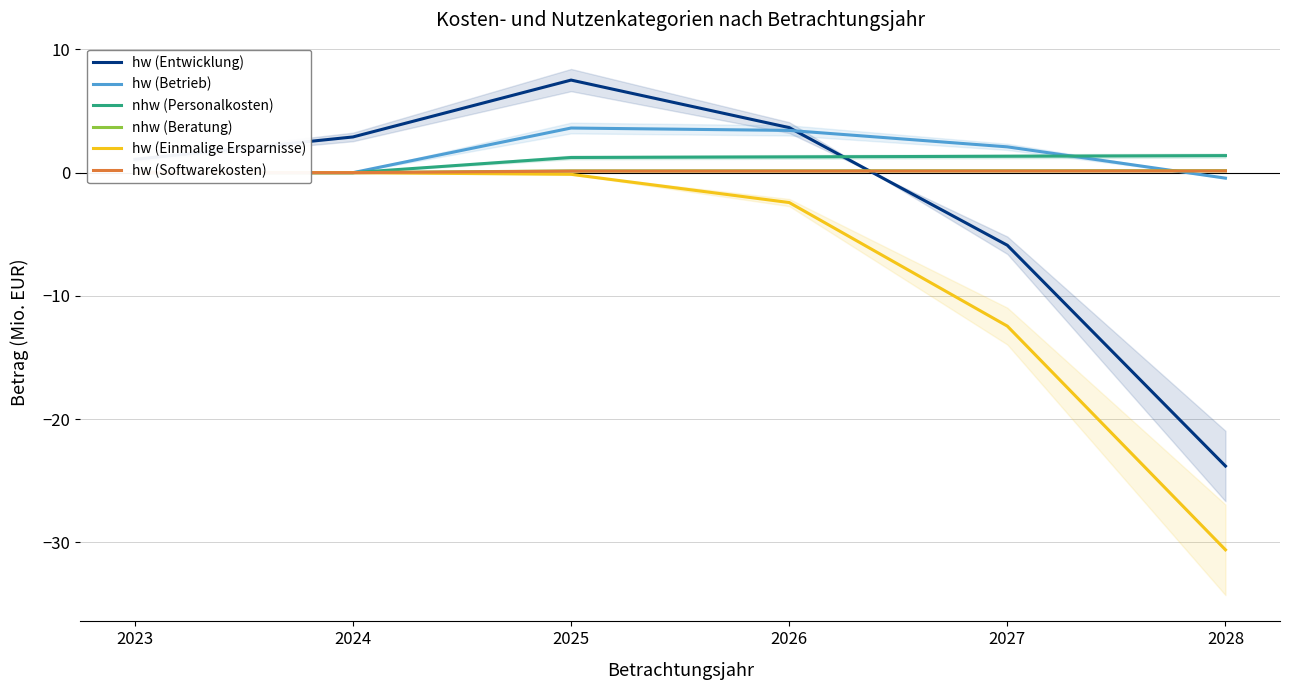

How many values in the nhw (Beratung) series exceed 0?

4